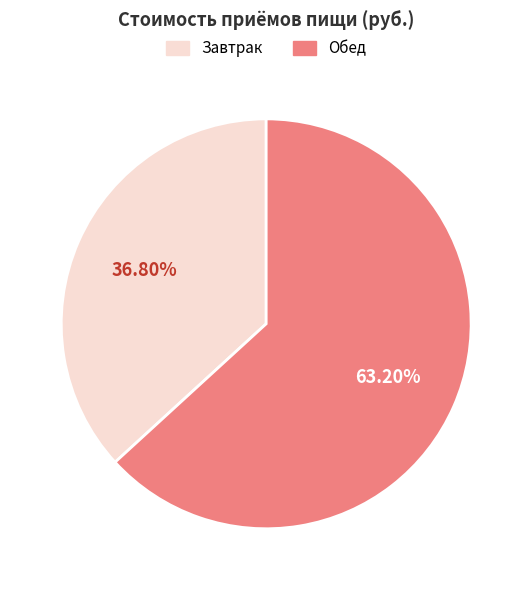

Count the number of slices in the pie.

2